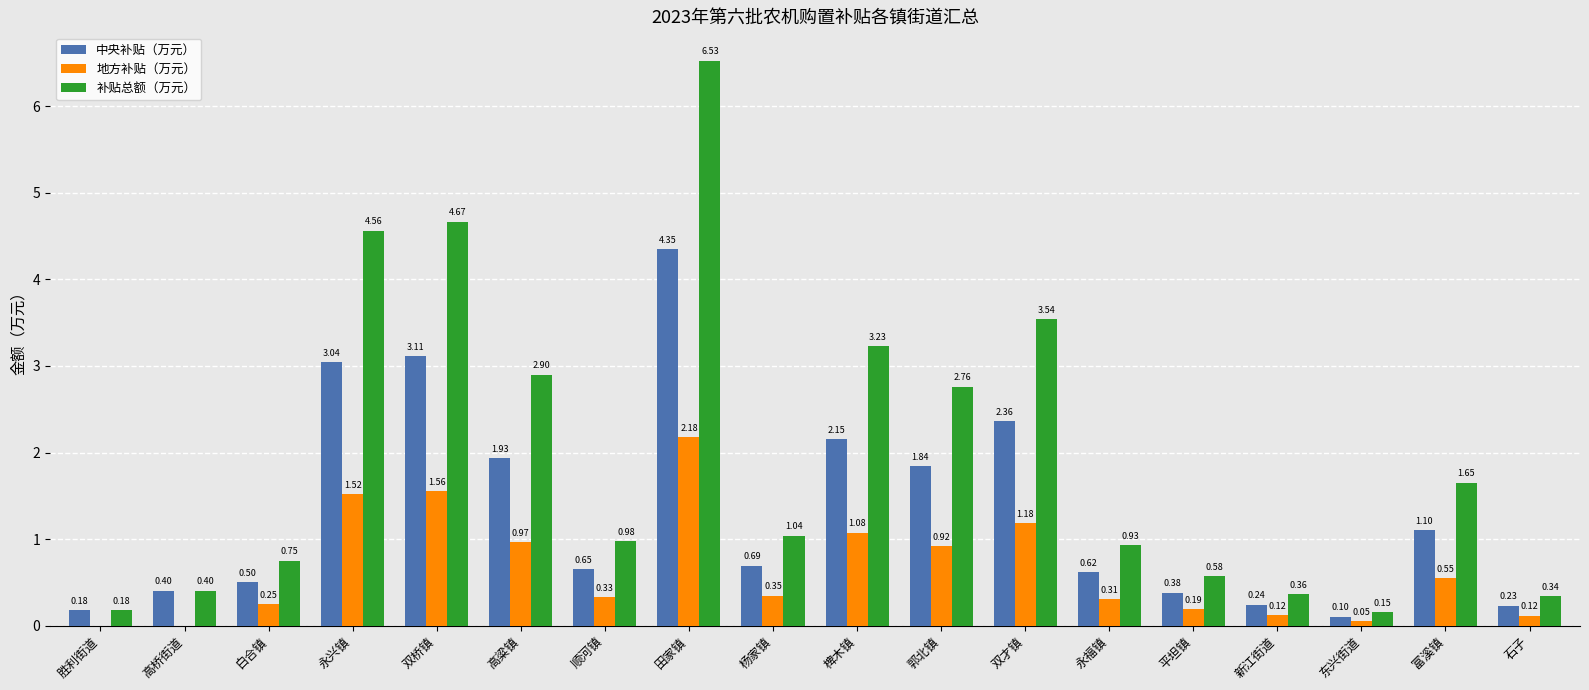

What are all the series names shown in the legend?

中央补贴（万元）, 地方补贴（万元）, 补贴总额（万元）